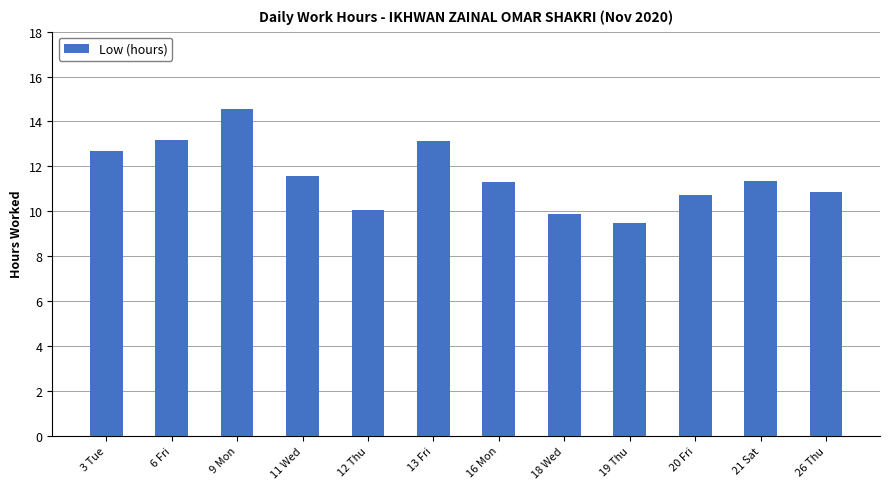

What is the change in value from 9 Mon to 16 Mon?

-3.3